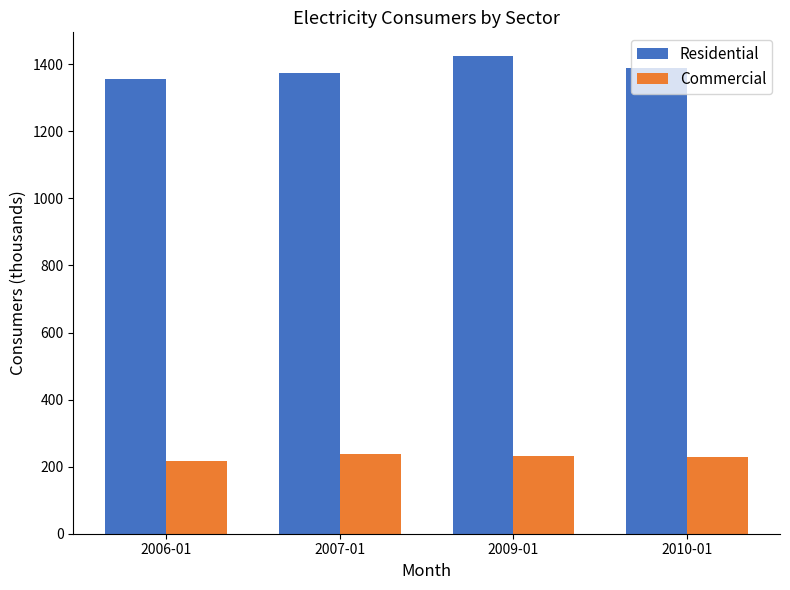

Is it true that Residential equals 438 at 2007-01?

False